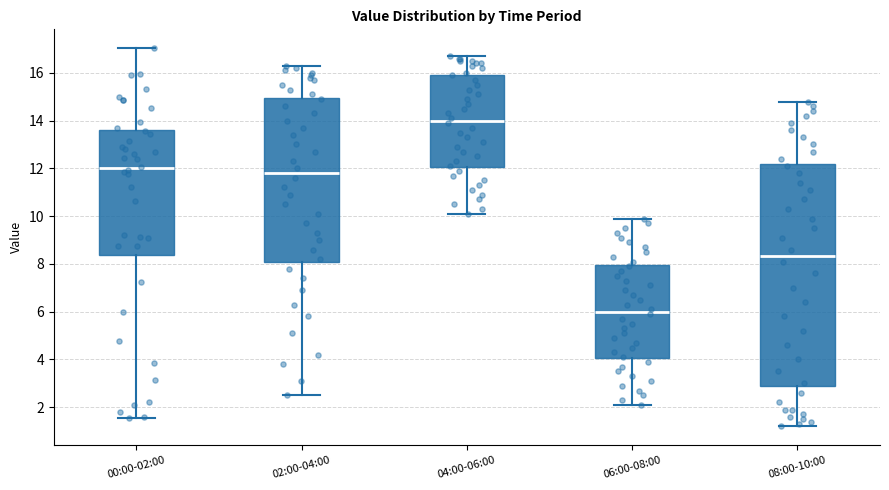

Where is the lower edge of the box for 00:00-02:00 on the y-axis? The values are not printed on the chart, so give them approximately, as read against the axis.

8.4